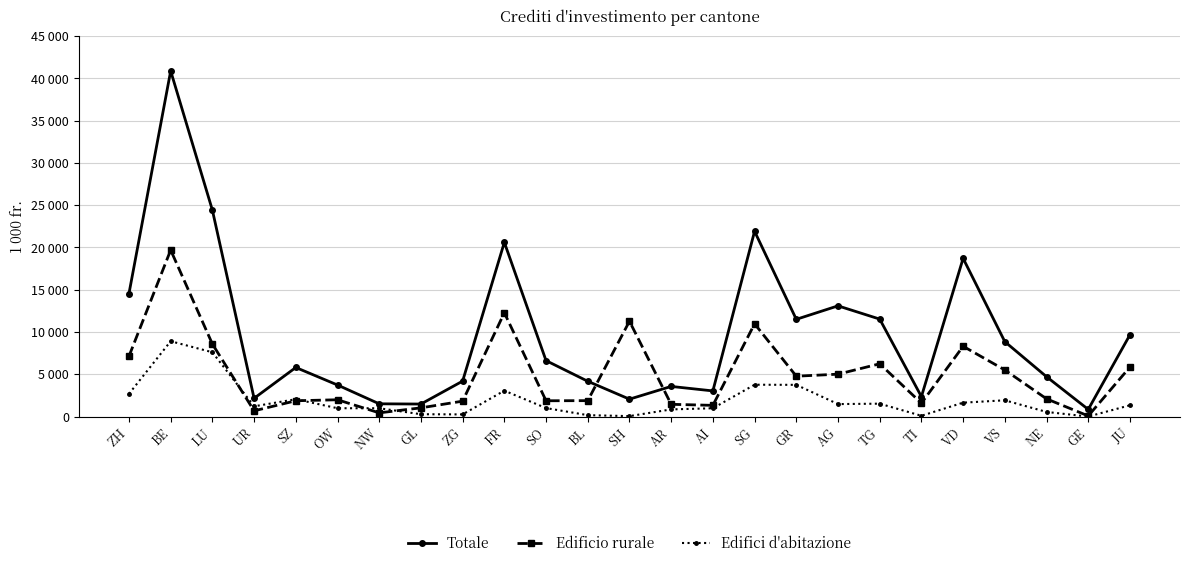

What are all the series names shown in the legend?

Totale, Edificio rurale, Edifici d'abitazione